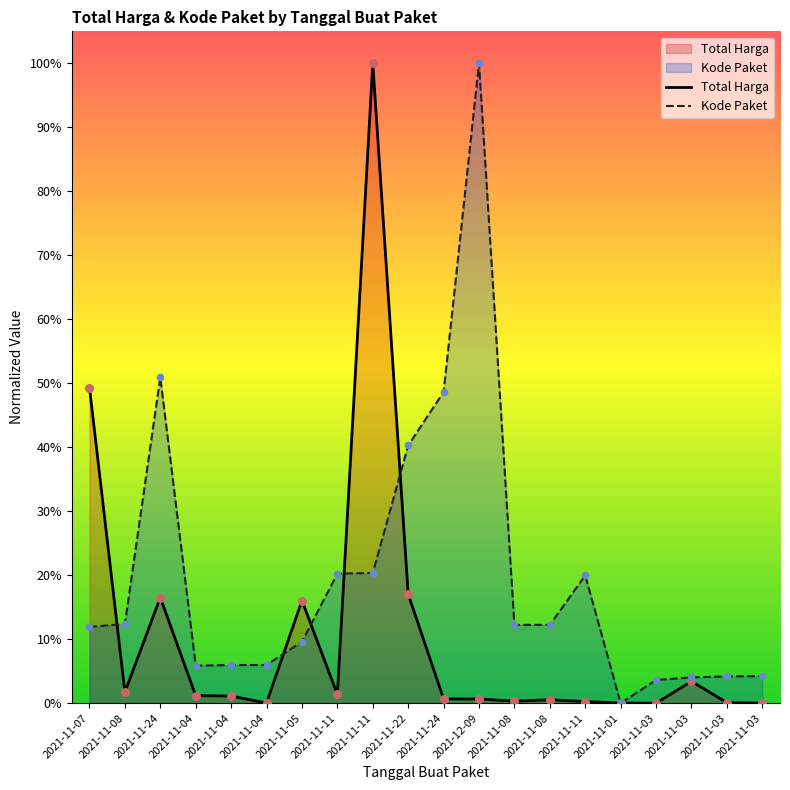

At which category is the sum across all series the highest?

2021-11-11